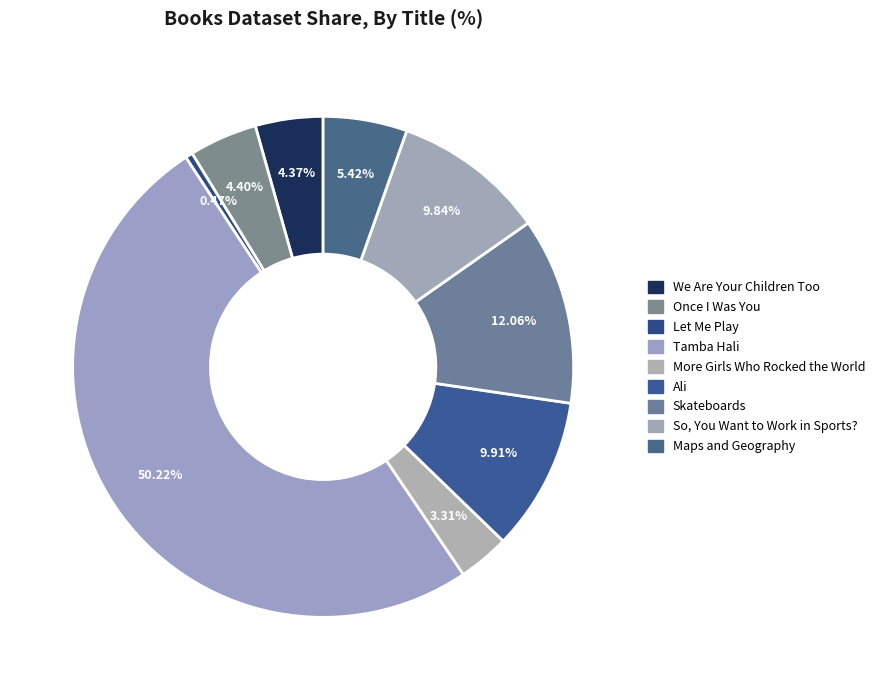

What percentage do Tamba Hali and Ali together represent?

60.1%